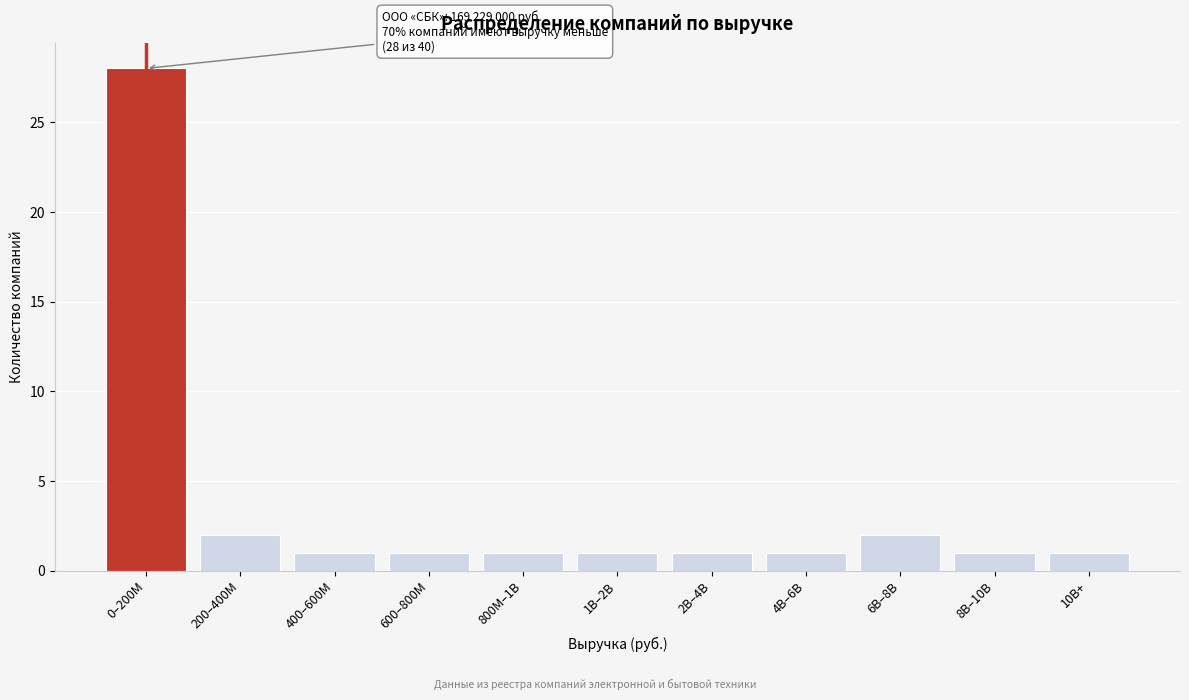

Reading left to right, transcribe all the data shown in this chart.

0–200M=28	200–400M=2	400–600M=1	600–800M=1	800M–1B=1	1B–2B=1	2B–4B=1	4B–6B=1	6B–8B=2	8B–10B=1	10B+=1